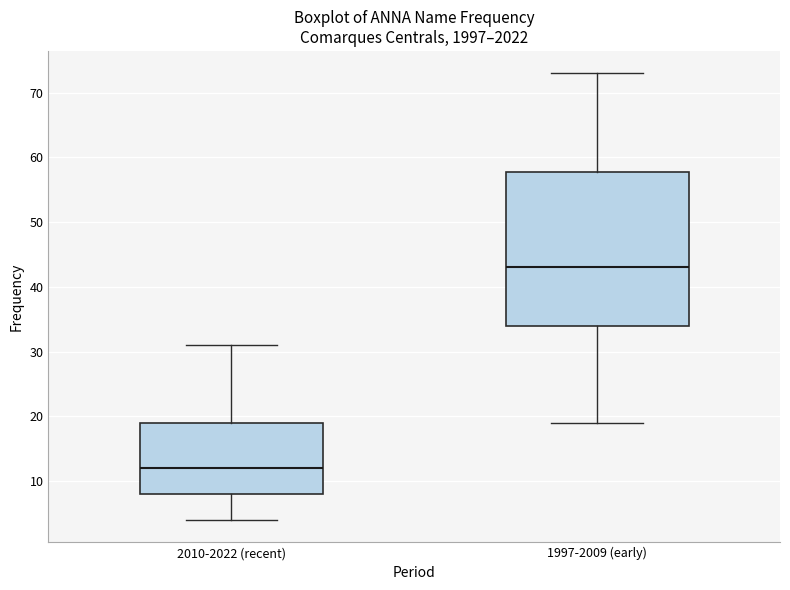

Reading left to right, read every box against the y-axis: the position of its median line, the range the box covers, and the ends of its whiskers. The values are not printed on the chart, so give them approximately, as read against the axis.

2010-2022 (recent): median 12, box 8 to 19, whiskers 4 to 31
1997-2009 (early): median 43, box 34 to 58, whiskers 19 to 73